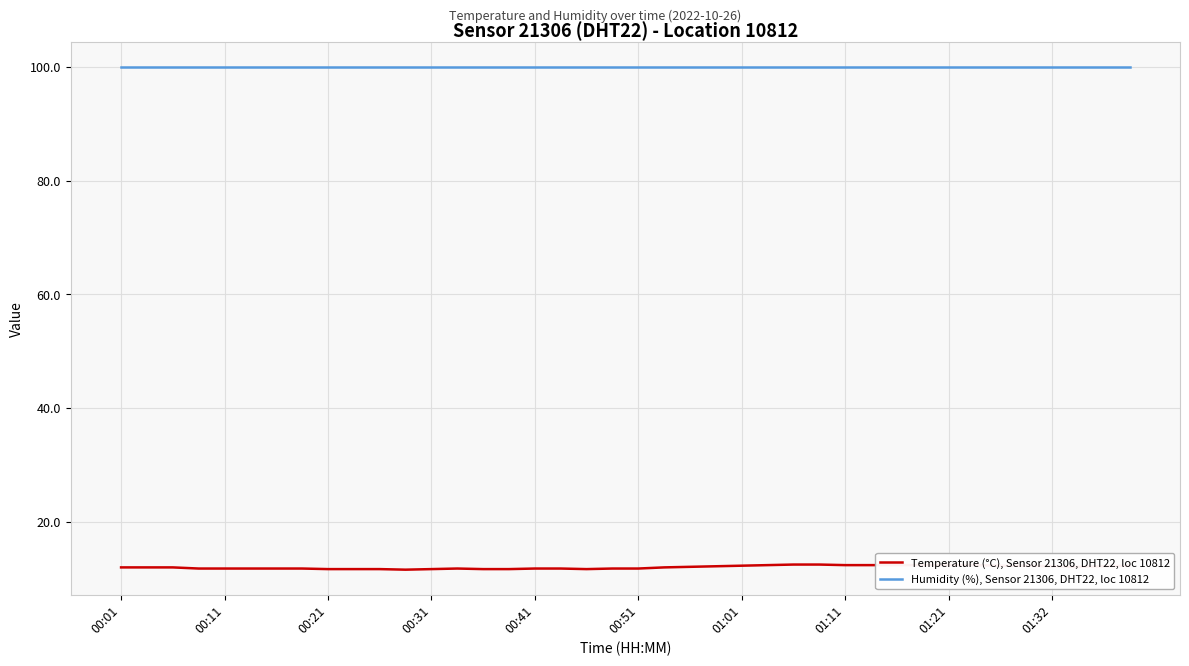

What is the difference between the second highest and minimum values in the Temperature (°C), Sensor 21306, DHT22, loc 10812 series?

0.9